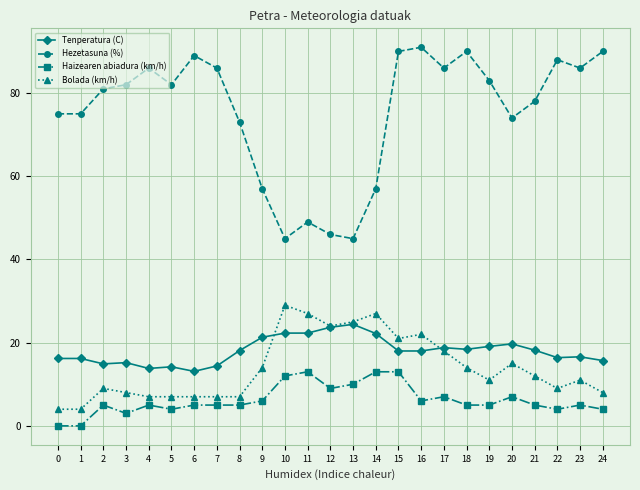

What is the difference between the highest and lowest values at 22?

84.0